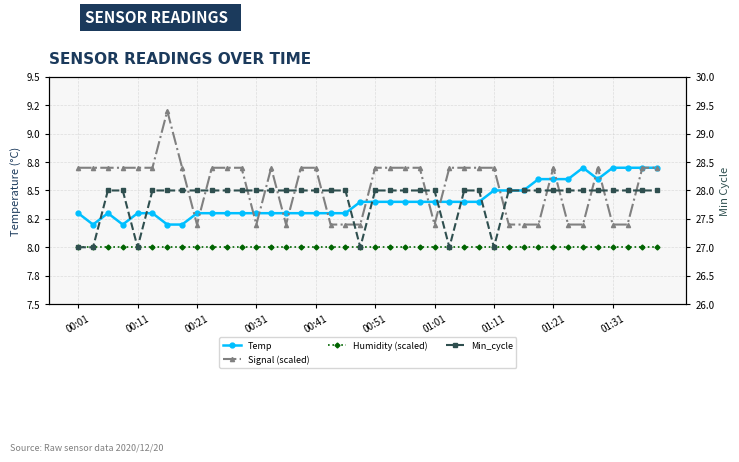

What is the average value of the Signal (scaled) series?

8.5